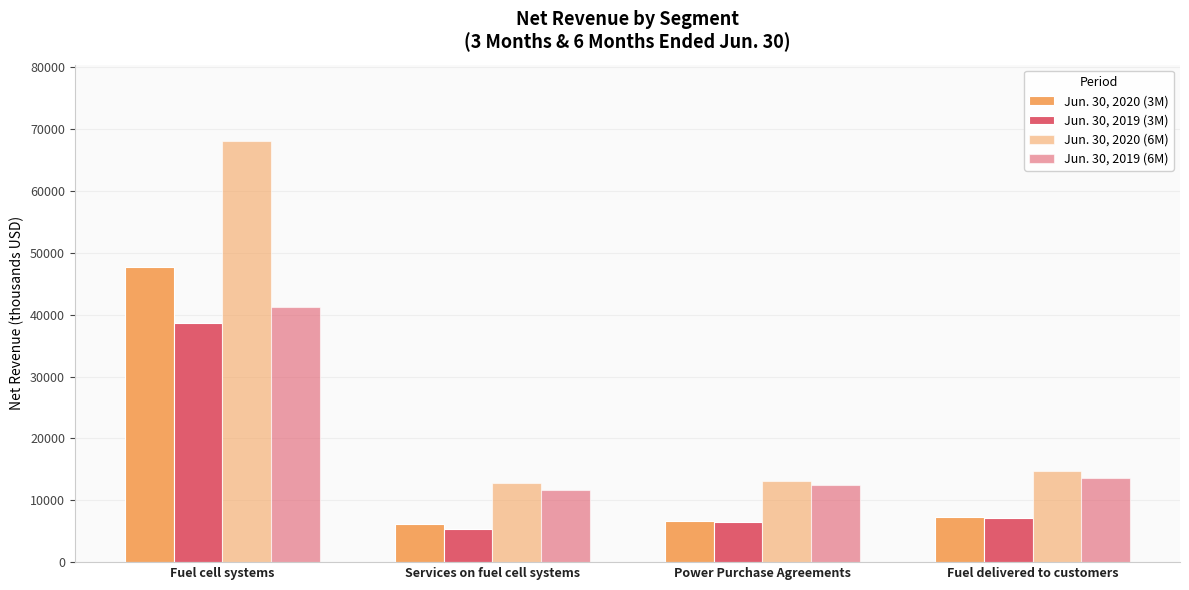

The value of Jun. 30, 2019 (3M) at Fuel delivered to customers is 7089. True or false?

True